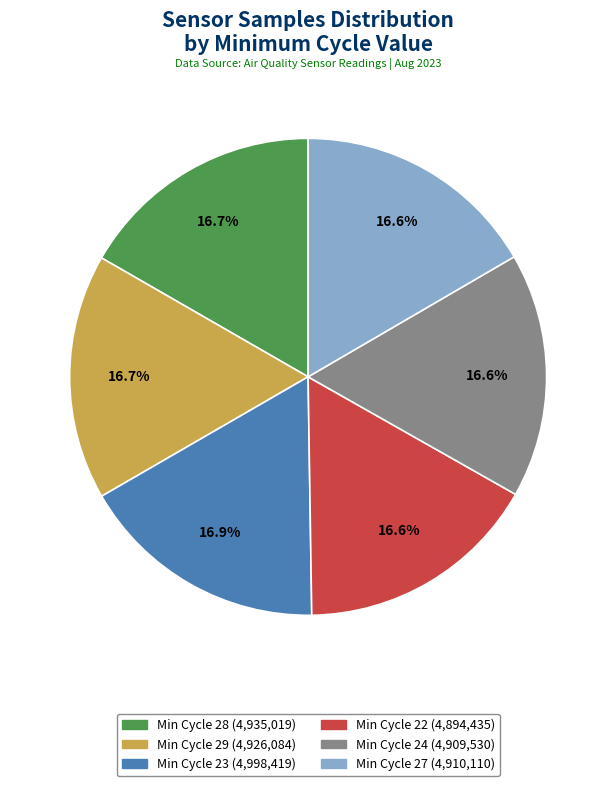

Does any single category account for the majority?

No